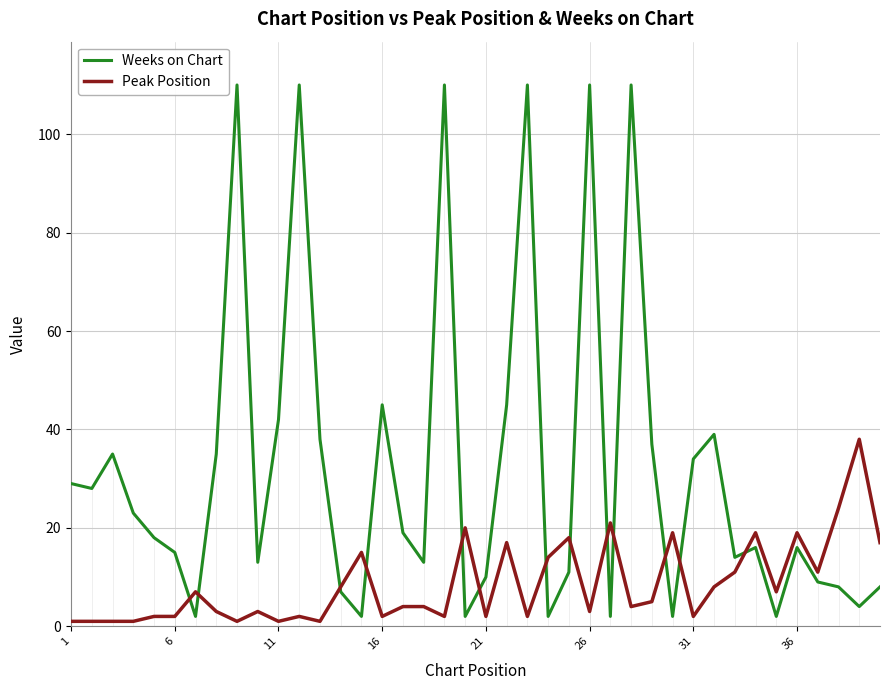

List the series in order of their peak value, highest first.

Weeks on Chart, Peak Position